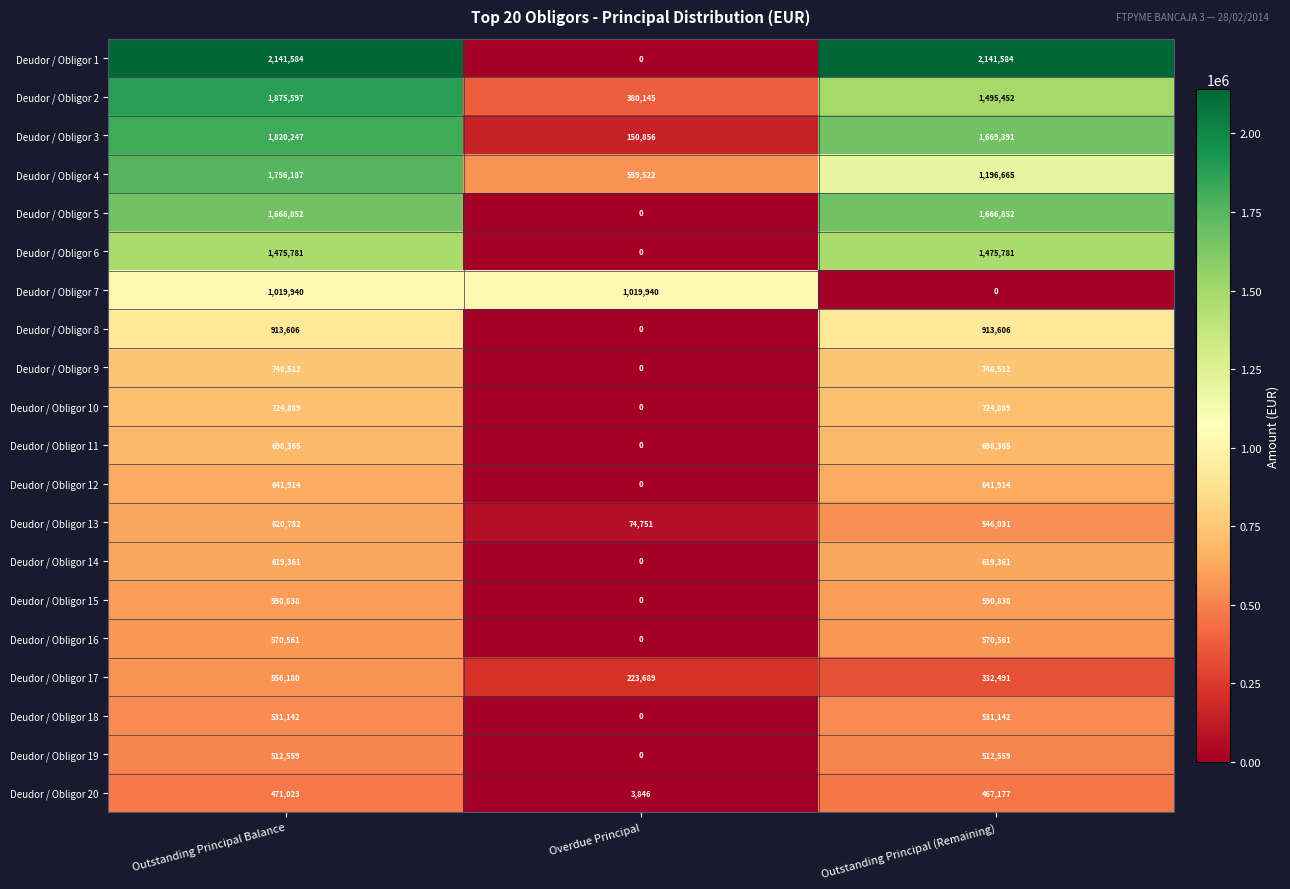

List the series in order of their peak value, highest first.

Deudor / Obligor 1, Deudor / Obligor 2, Deudor / Obligor 3, Deudor / Obligor 4, Deudor / Obligor 5, Deudor / Obligor 6, Deudor / Obligor 7, Deudor / Obligor 8, Deudor / Obligor 9, Deudor / Obligor 10, Deudor / Obligor 11, Deudor / Obligor 12, Deudor / Obligor 13, Deudor / Obligor 14, Deudor / Obligor 15, Deudor / Obligor 16, Deudor / Obligor 17, Deudor / Obligor 18, Deudor / Obligor 19, Deudor / Obligor 20